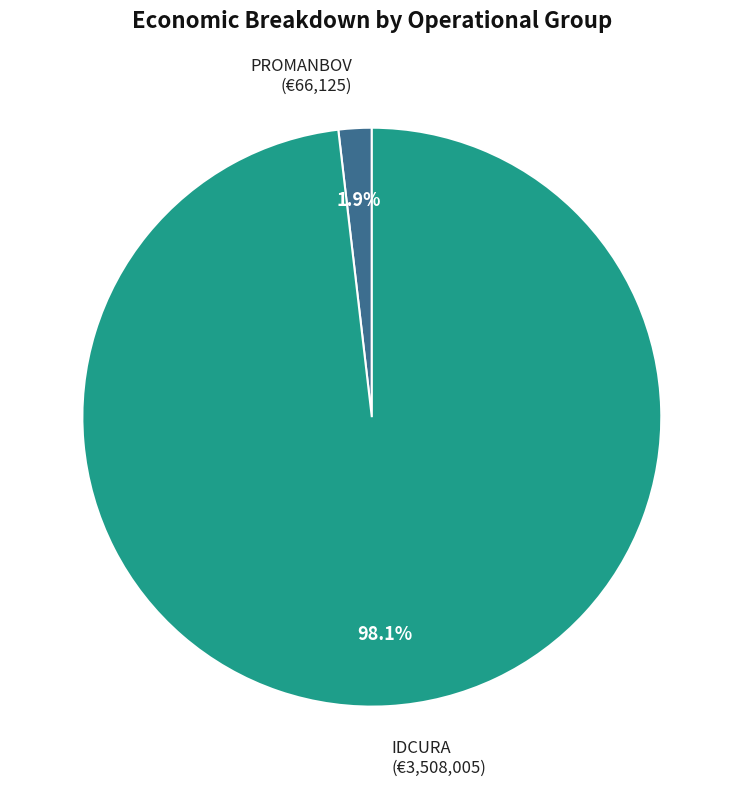

Which slice is the smallest?

PROMANBOV